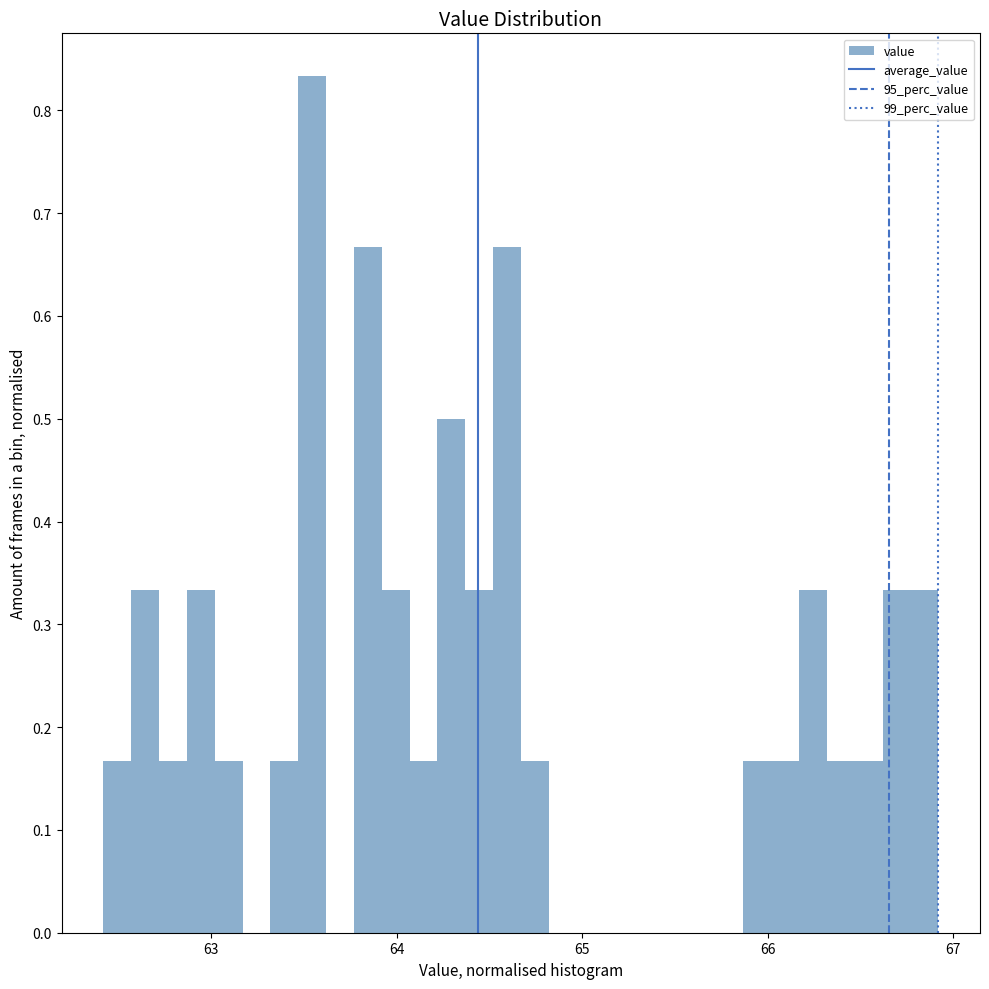

Around what value on the x-axis is the tallest bar? Give the approximate position of its centre, as read against the axis.

63.5